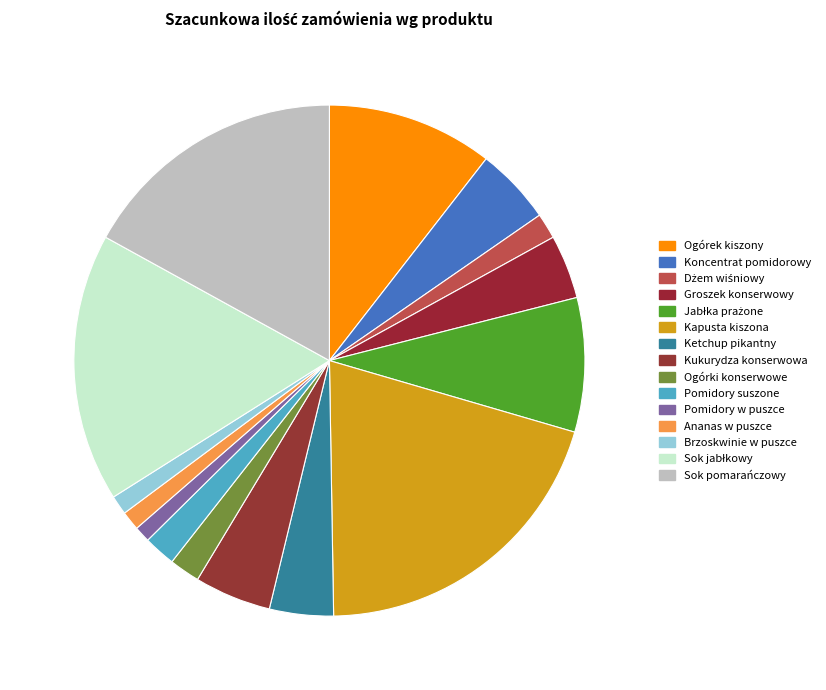

Is it true that Kapusta kiszona is 15% of the pie?

False